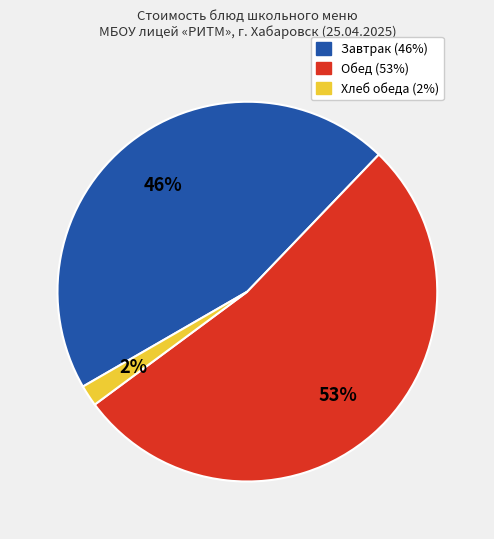

Does any single category account for the majority?

Yes